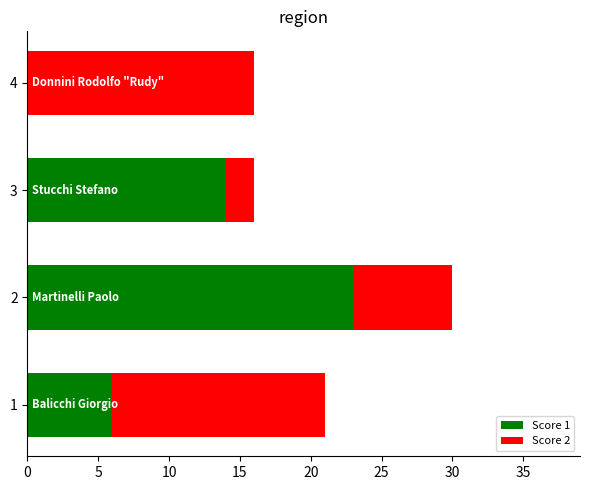

What is the sum of all Score 1 values?

43